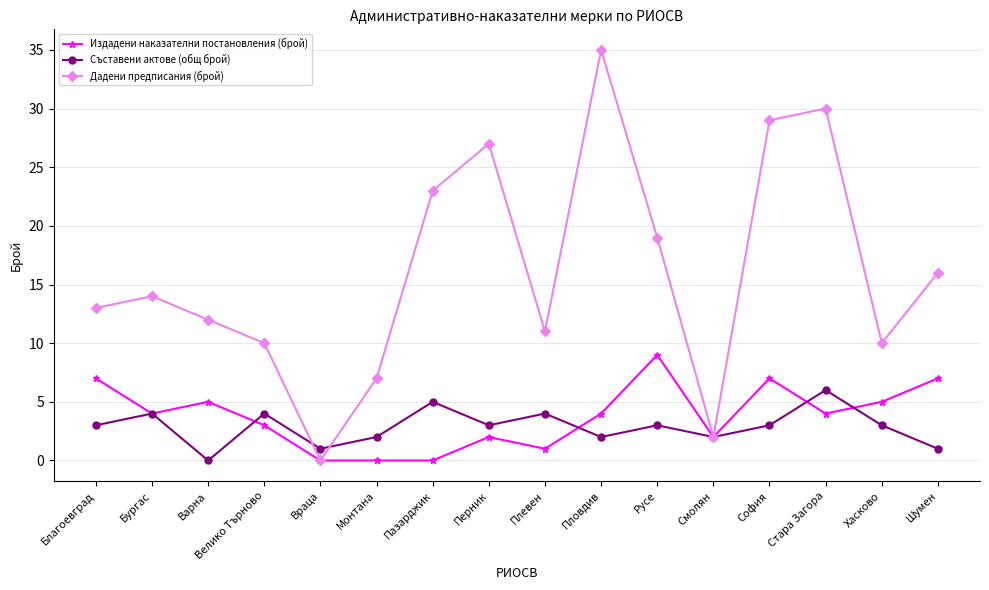

Rank the series by their maximum value, from highest to lowest.

Дадени предписания (брой), Издадени наказателни постановления (брой), Съставени актове (общ брой)